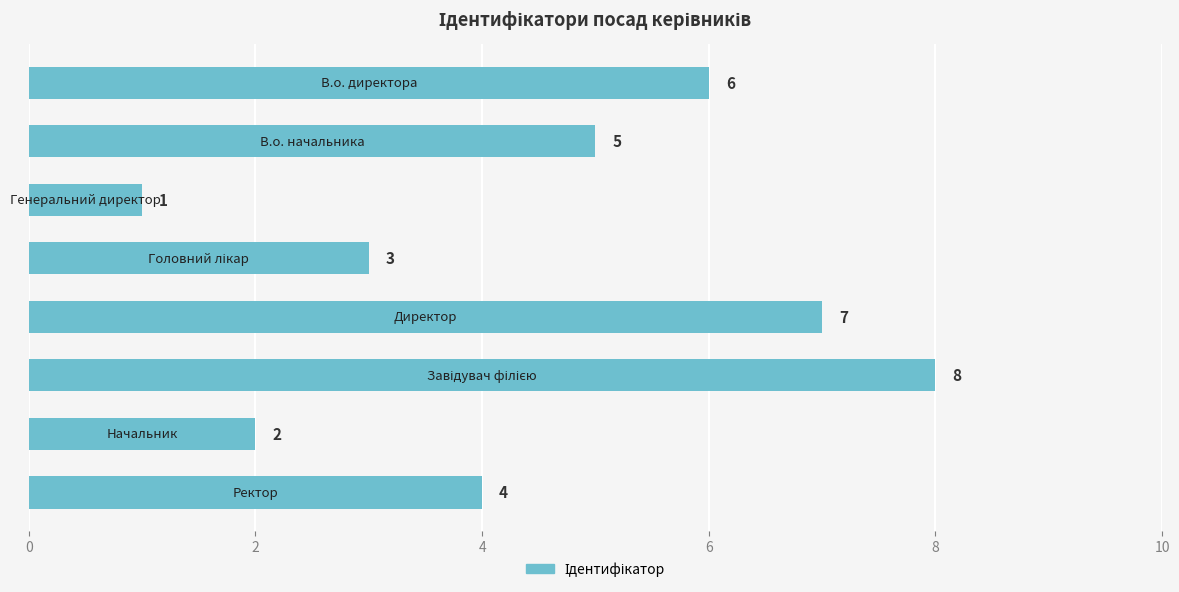

What is the difference between the second highest and second lowest values?

5